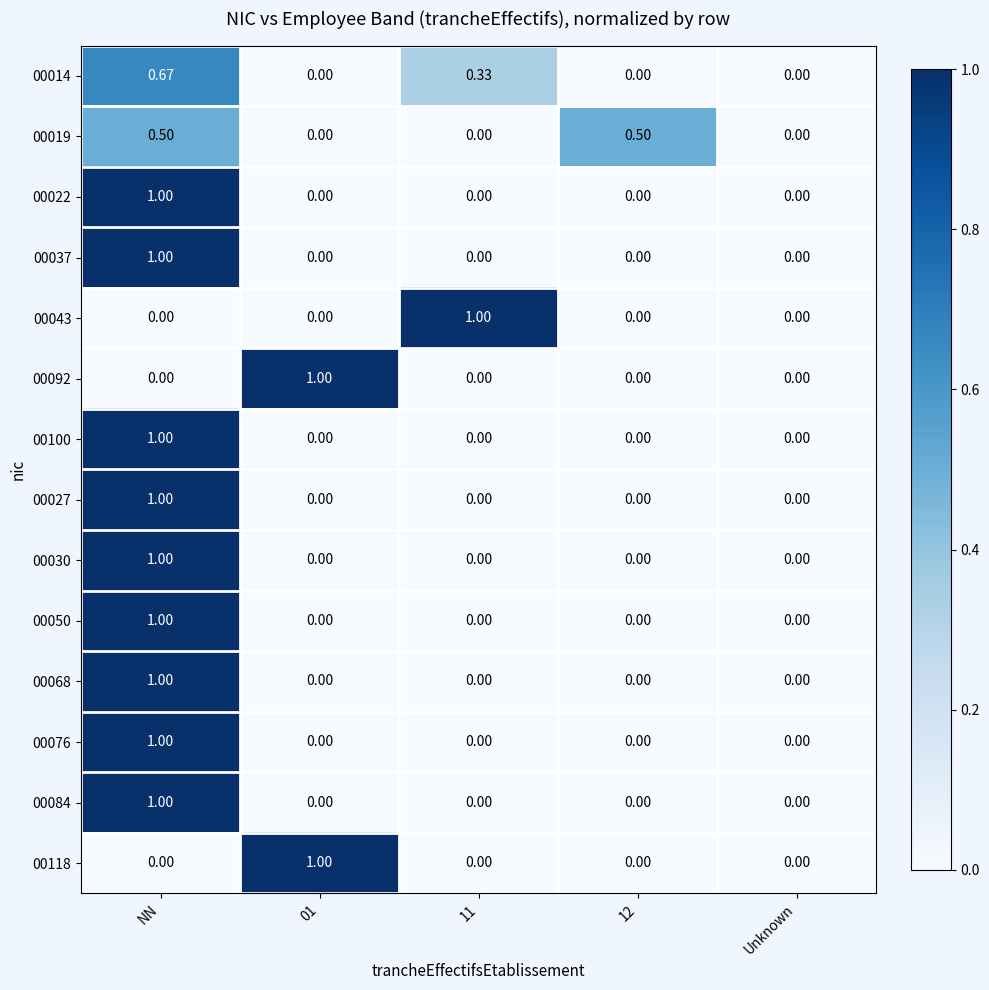

What is the total value across all series at 12?

0.5